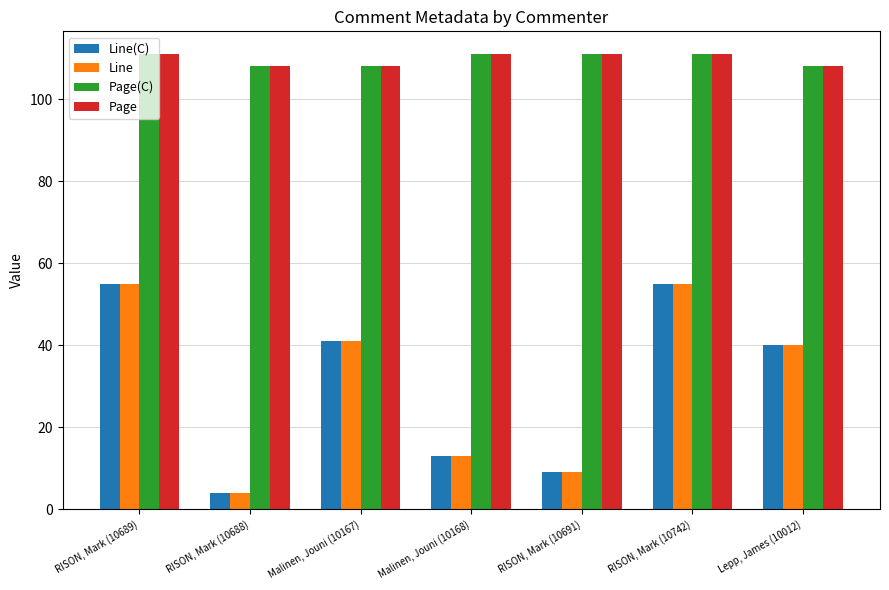

What is the sum of all Line values?

217